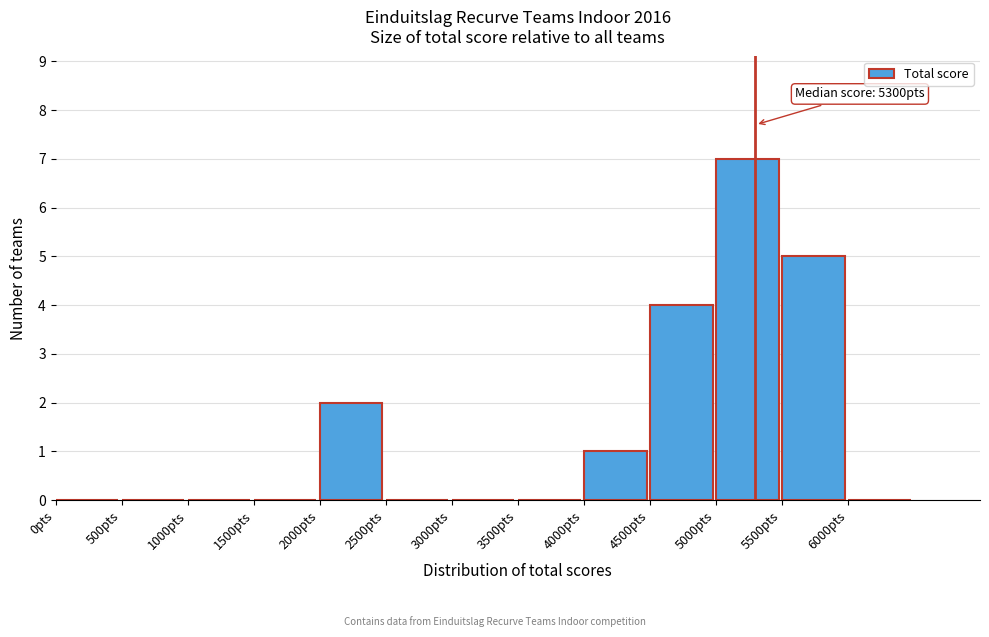

Which range on the x-axis has the tallest bar?

5000 to 5500